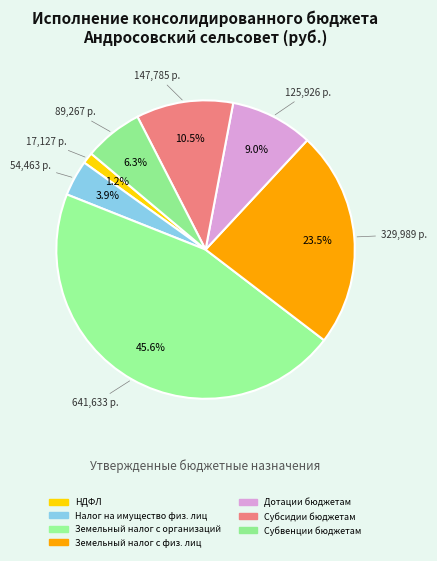

To the nearest percent, what is the average slice percentage?

14%